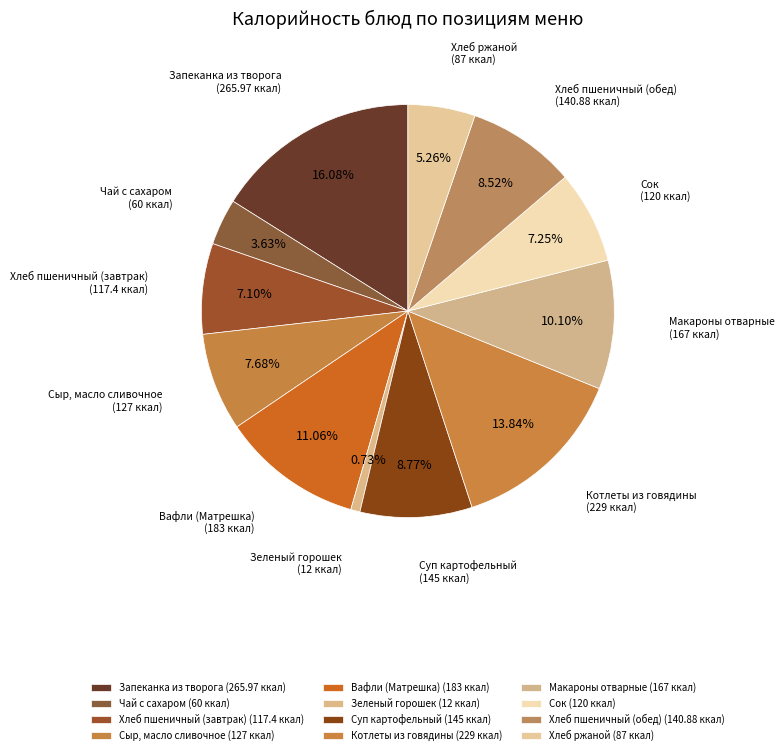

Which slice is the smallest?

Зеленый горошек